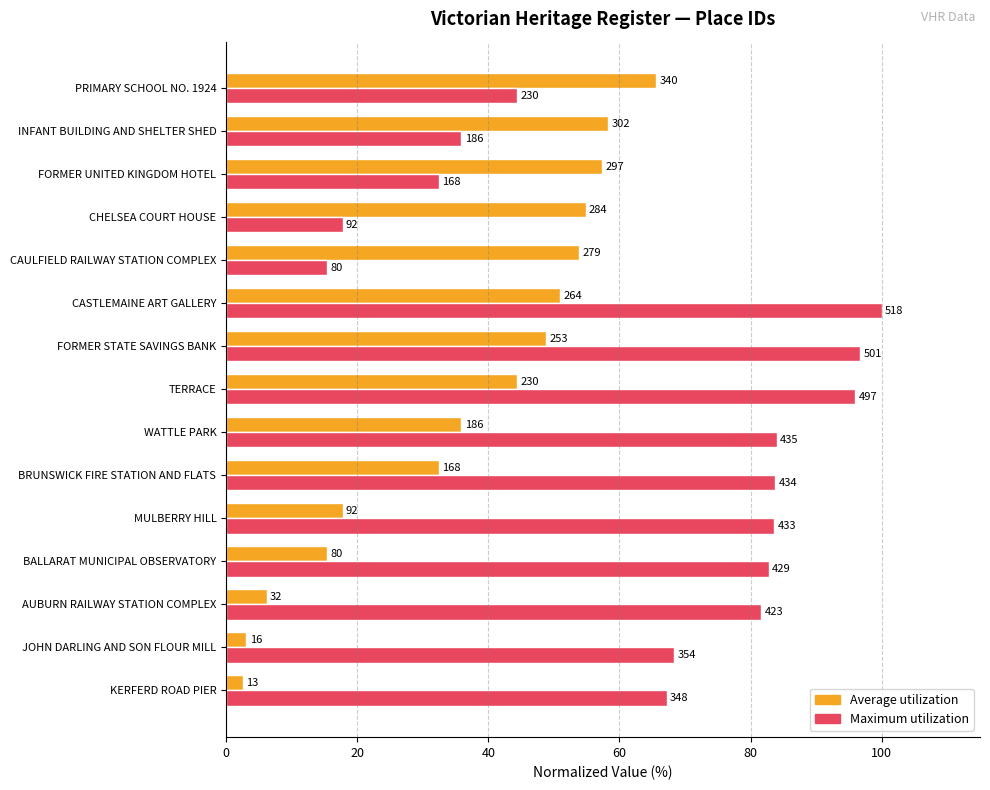

What are all the series names shown in the legend?

Average utilization, Maximum utilization